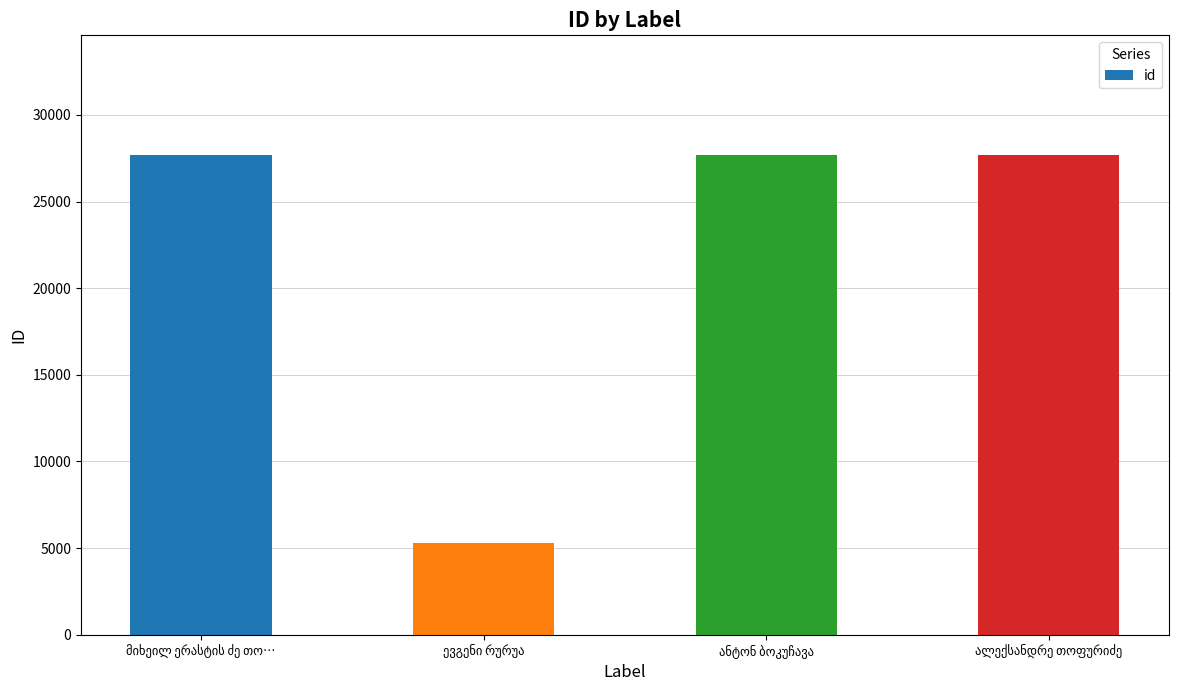

What is the value of the 2nd bar from the left?

5268